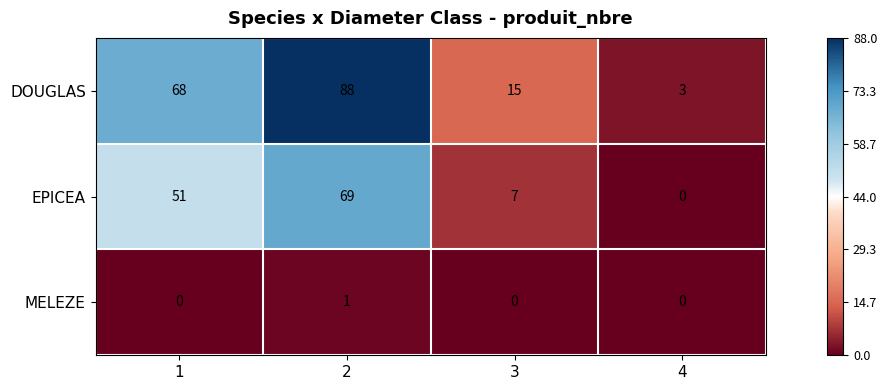

What is the difference between the maximum and second lowest values in the DOUGLAS series?

73